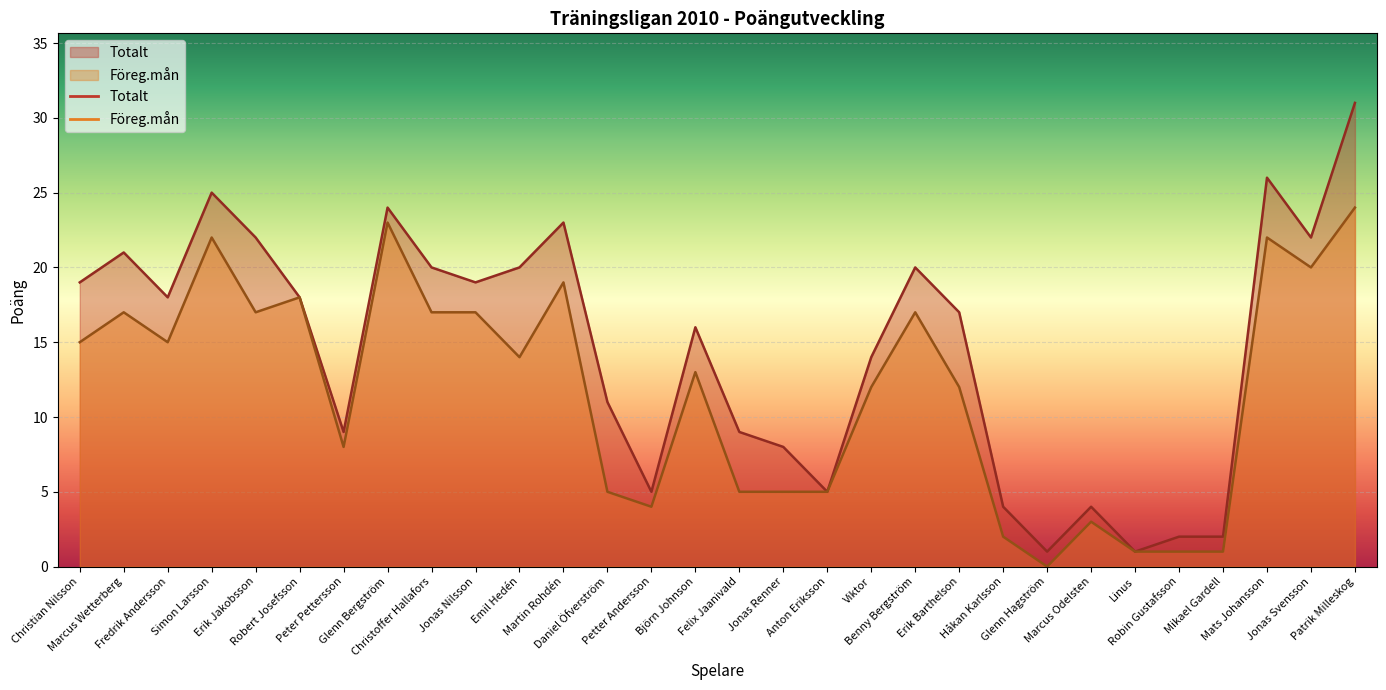

The Totalt series shows 19 at Christian Nilsson. True or false?

True